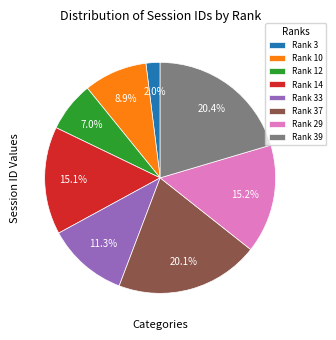

To the nearest percent, what portion does Rank 12 represent?

7%